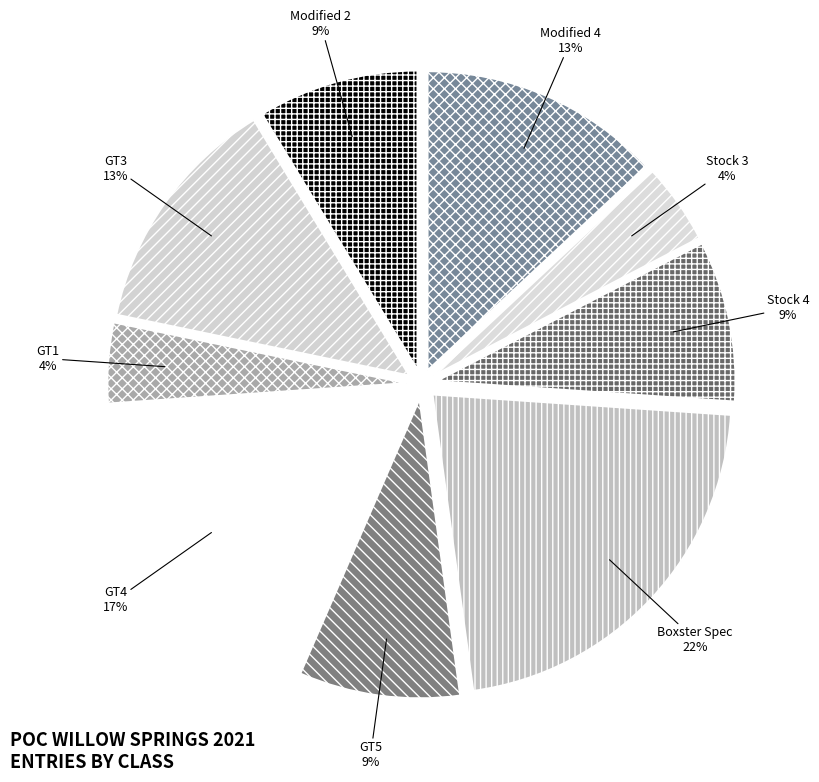

How many segments does this pie chart have?

9